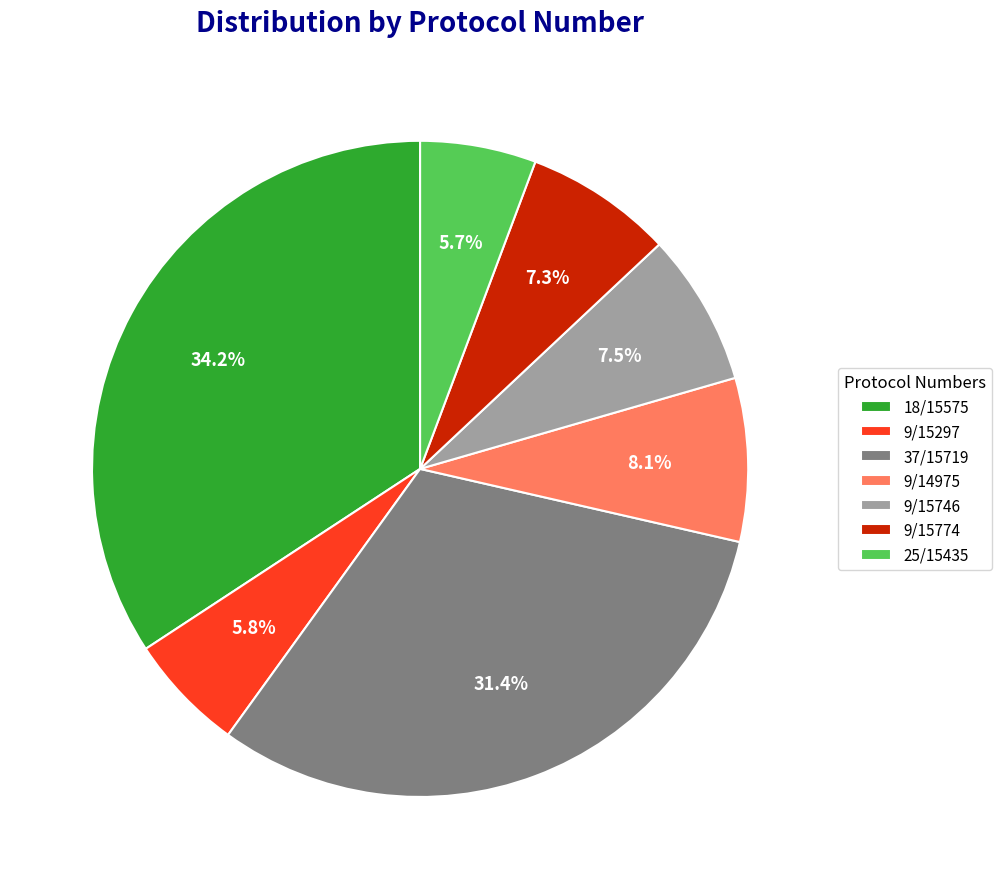

Is the sum of 9/14975 and 37/15719 greater than half?

No